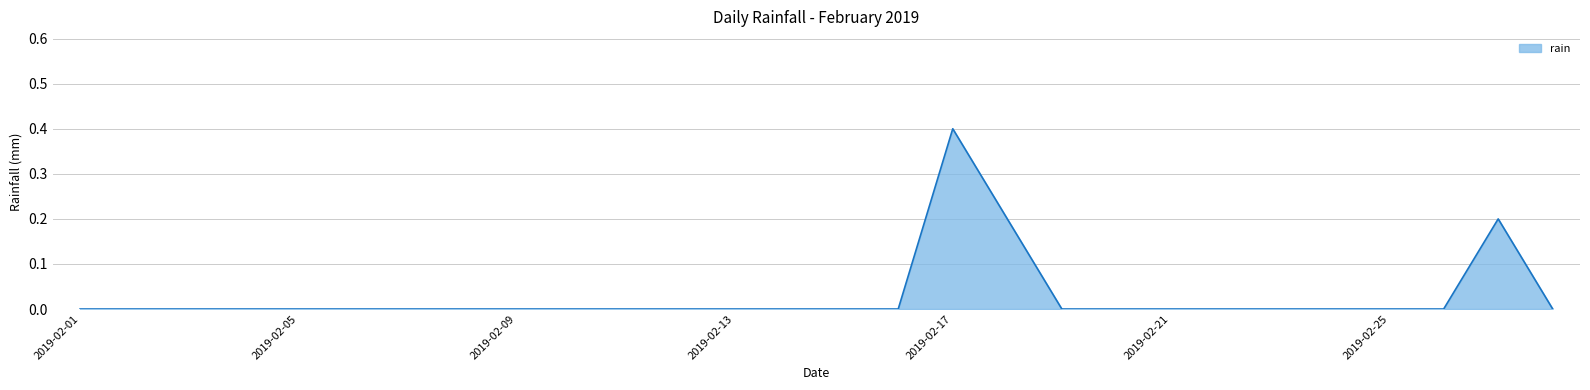

What is the difference between the maximum and minimum values?

0.4